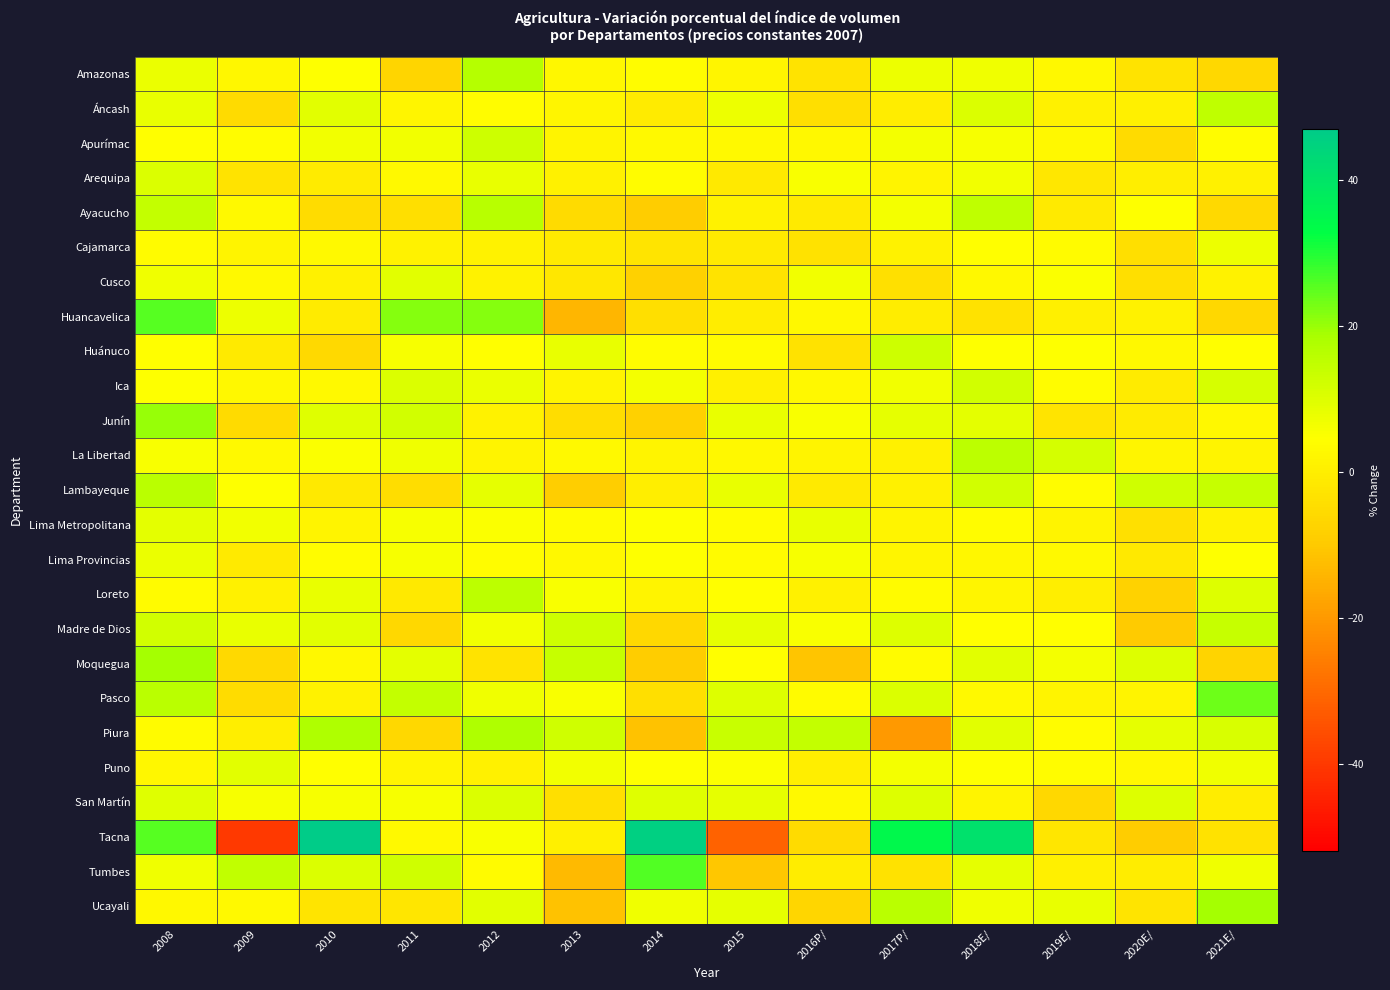

Reading left to right, list all the values displayed in this chart.

Amazonas: 2008=7.9	2009=2.3	2010=4.7	2011=-6.9	2012=16.7	2013=2.3	2014=4.0	2015=2.0	2016P/=-3.2	2017P/=7.2	2018E/=6.9	2019E/=2.8	2020E/=-3.0	2021E/=-6.3
Áncash: 2008=8.3	2009=-5.2	2010=9.4	2011=1.8	2012=3.7	2013=2.1	2014=-0.8	2015=7.4	2016P/=-4.2	2017P/=-0.2	2018E/=10.6	2019E/=0.7	2020E/=0.5	2021E/=15.0
Apurímac: 2008=4.4	2009=4.0	2010=6.7	2011=6.5	2012=12.9	2013=1.5	2014=3.1	2015=3.0	2016P/=2.8	2017P/=6.2	2018E/=5.8	2019E/=2.6	2020E/=-5.3	2021E/=4.0
Arequipa: 2008=10.3	2009=-3.0	2010=-0.9	2011=3.0	2012=8.0	2013=0.7	2014=3.9	2015=-1.4	2016P/=5.5	2017P/=1.6	2018E/=6.6	2019E/=-2.0	2020E/=0.2	2021E/=0.7
Ayacucho: 2008=14.3	2009=3.2	2010=-5.1	2011=-4.1	2012=16.1	2013=-5.3	2014=-9.2	2015=1.3	2016P/=-1.2	2017P/=6.1	2018E/=15.2	2019E/=-1.3	2020E/=4.6	2021E/=-5.7
Cajamarca: 2008=3.5	2009=1.4	2010=3.0	2011=1.4	2012=1.2	2013=-1.0	2014=-2.6	2015=-1.0	2016P/=-3.4	2017P/=1.2	2018E/=4.4	2019E/=3.5	2020E/=-4.4	2021E/=7.2
Cusco: 2008=6.9	2009=3.2	2010=0.6	2011=9.4	2012=1.2	2013=-2.0	2014=-8.1	2015=-3.0	2016P/=6.6	2017P/=-3.8	2018E/=2.8	2019E/=5.1	2020E/=-4.3	2021E/=1.3
Huancavelica: 2008=25.5	2009=7.5	2010=-0.7	2011=21.7	2012=21.7	2013=-13.9	2014=-4.2	2015=-0.4	2016P/=2.6	2017P/=-0.3	2018E/=-3.5	2019E/=0.3	2020E/=1.3	2021E/=-6.2
Huánuco: 2008=4.2	2009=-1.0	2010=-5.6	2011=5.9	2012=4.2	2013=8.2	2014=4.0	2015=3.6	2016P/=-3.6	2017P/=12.7	2018E/=4.8	2019E/=4.7	2020E/=2.9	2021E/=4.4
Ica: 2008=4.7	2009=2.7	2010=3.3	2011=10.6	2012=7.6	2013=1.6	2014=6.3	2015=0.5	2016P/=2.6	2017P/=6.7	2018E/=12.2	2019E/=4.0	2020E/=-0.8	2021E/=11.1
Junín: 2008=20.0	2009=-5.5	2010=9.6	2011=12.1	2012=1.1	2013=-4.8	2014=-8.1	2015=7.9	2016P/=5.4	2017P/=8.4	2018E/=9.0	2019E/=-2.7	2020E/=-0.6	2021E/=2.8
La Libertad: 2008=5.3	2009=3.3	2010=5.0	2011=7.1	2012=1.6	2013=3.0	2014=1.4	2015=2.6	2016P/=1.5	2017P/=0.6	2018E/=15.6	2019E/=11.5	2020E/=2.1	2021E/=1.5
Lambayeque: 2008=15.8	2009=4.6	2010=-1.5	2011=-4.5	2012=8.4	2013=-8.7	2014=-0.2	2015=8.3	2016P/=-1.3	2017P/=0.7	2018E/=12.1	2019E/=4.0	2020E/=12.5	2021E/=13.9
Lima Metropolitana: 2008=8.8	2009=6.4	2010=1.4	2011=5.9	2012=5.1	2013=3.4	2014=4.6	2015=4.0	2016P/=8.1	2017P/=1.4	2018E/=3.7	2019E/=1.5	2020E/=-3.9	2021E/=1.2
Lima Provincias: 2008=7.9	2009=-1.3	2010=3.9	2011=5.7	2012=3.8	2013=2.8	2014=4.7	2015=3.5	2016P/=5.7	2017P/=1.8	2018E/=2.3	2019E/=3.3	2020E/=-1.3	2021E/=4.8
Loreto: 2008=3.4	2009=0.7	2010=8.2	2011=-1.3	2012=15.6	2013=5.6	2014=1.7	2015=4.4	2016P/=0.9	2017P/=3.4	2018E/=1.9	2019E/=-0.1	2020E/=-7.6	2021E/=10.0
Madre de Dios: 2008=12.0	2009=8.3	2010=9.4	2011=-6.4	2012=6.6	2013=12.7	2014=-6.4	2015=8.6	2016P/=5.3	2017P/=9.9	2018E/=4.1	2019E/=4.1	2020E/=-9.8	2021E/=13.8
Moquegua: 2008=18.9	2009=-5.7	2010=2.5	2011=8.9	2012=-2.9	2013=13.9	2014=-9.1	2015=4.2	2016P/=-10.8	2017P/=3.6	2018E/=9.3	2019E/=6.4	2020E/=10.0	2021E/=-7.3
Pasco: 2008=16.0	2009=-4.9	2010=1.3	2011=14.4	2012=6.8	2013=5.6	2014=-4.2	2015=10.1	2016P/=3.4	2017P/=10.6	2018E/=3.2	2019E/=1.4	2020E/=1.6	2021E/=23.6
Piura: 2008=3.4	2009=-0.1	2010=17.7	2011=-6.2	2012=17.8	2013=12.2	2014=-11.6	2015=13.4	2016P/=14.5	2017P/=-20.2	2018E/=9.1	2019E/=4.0	2020E/=8.4	2021E/=10.7
Puno: 2008=2.3	2009=9.2	2010=4.1	2011=1.4	2012=0.6	2013=6.5	2014=4.6	2015=5.1	2016P/=-0.1	2017P/=6.3	2018E/=4.6	2019E/=3.8	2020E/=2.8	2021E/=7.0
San Martín: 2008=9.7	2009=5.9	2010=5.9	2011=5.7	2012=10.4	2013=-4.3	2014=9.5	2015=8.6	2016P/=3.0	2017P/=10.1	2018E/=1.5	2019E/=-6.2	2020E/=10.0	2021E/=-0.5
Tacna: 2008=25.5	2009=-39.7	2010=47.1	2011=3.1	2012=5.4	2013=0.3	2014=45.5	2015=-31.3	2016P/=-5.5	2017P/=34.4	2018E/=41.0	2019E/=-2.3	2020E/=-9.4	2021E/=-3.4
Tumbes: 2008=6.8	2009=14.6	2010=10.6	2011=12.5	2012=3.4	2013=-13.3	2014=26.1	2015=-10.6	2016P/=-0.6	2017P/=-3.3	2018E/=8.5	2019E/=0.5	2020E/=-0.6	2021E/=6.8
Ucayali: 2008=2.7	2009=3.1	2010=-2.5	2011=-2.5	2012=9.3	2013=-11.7	2014=7.2	2015=8.4	2016P/=-6.5	2017P/=15.8	2018E/=6.9	2019E/=8.2	2020E/=-2.6	2021E/=19.0